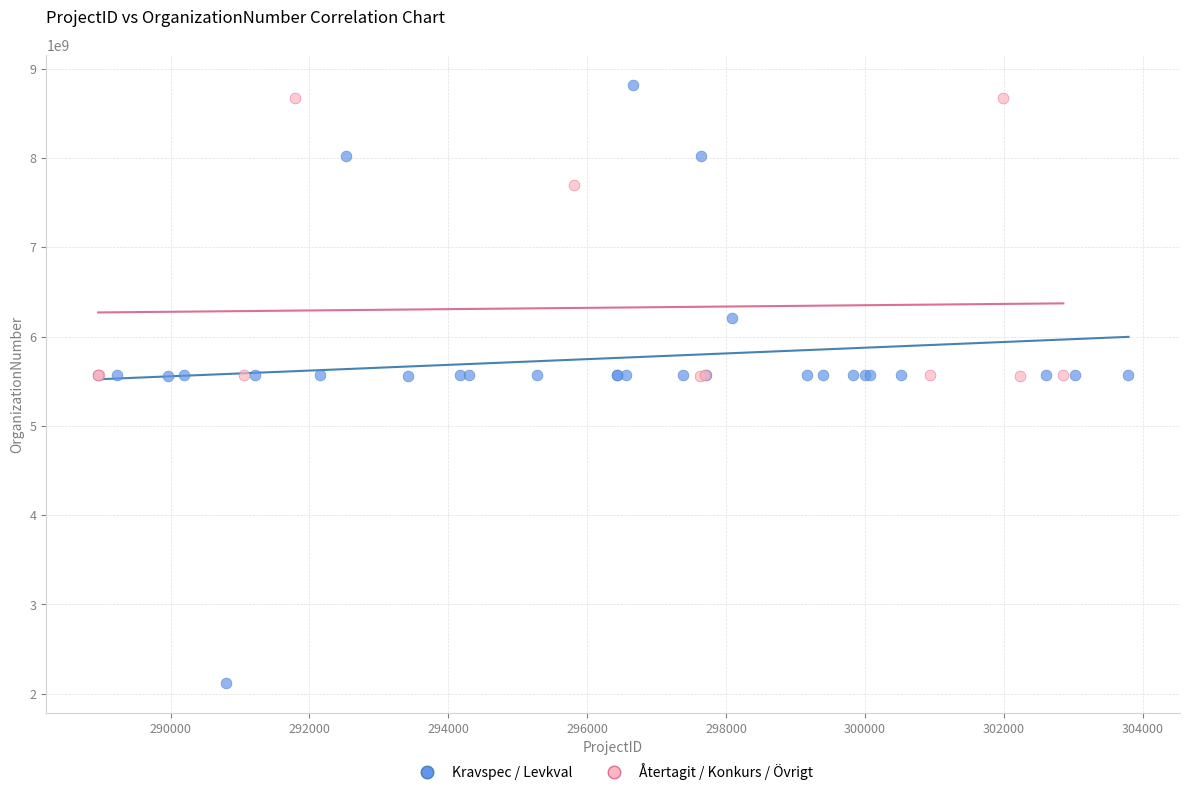

Which series has the largest Y range (max minus min)?

Kravspec / Levkval